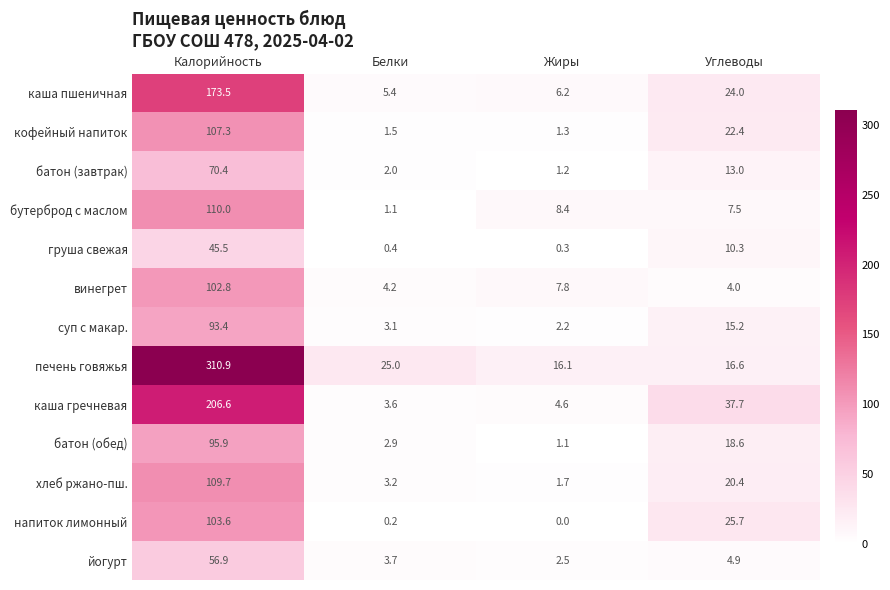

Rank the series by their maximum value, from lowest to highest.

груша свежая, йогурт, батон (завтрак), суп с макар., батон (обед), винегрет, напиток лимонный, кофейный напиток, хлеб ржано-пш., бутерброд с маслом, каша пшеничная, каша гречневая, печень говяжья